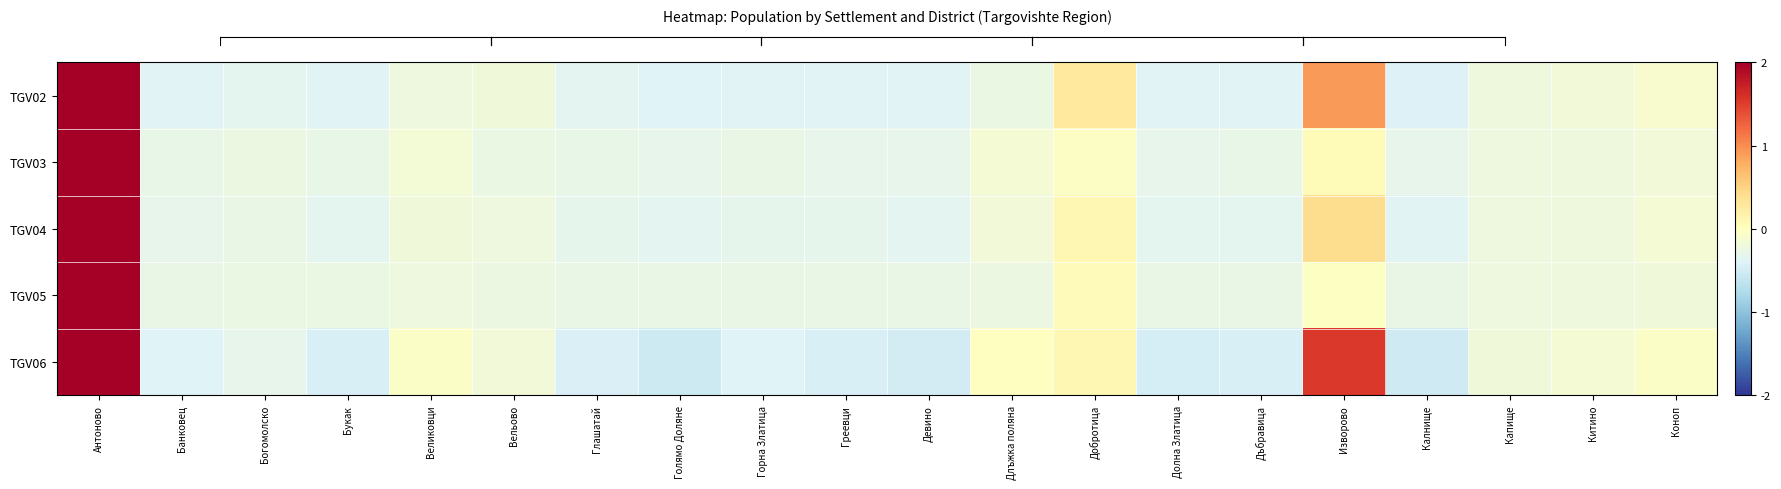

What is the minimum value shown in the chart?

-0.5